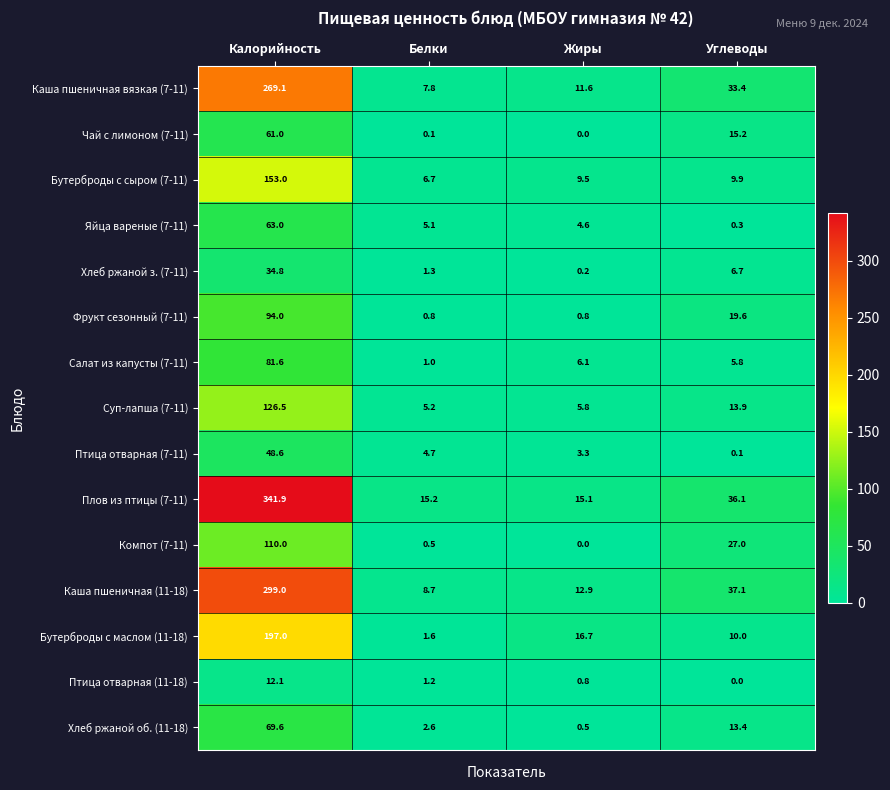

Which series has the largest total across all categories?

Плов из птицы (7-11)